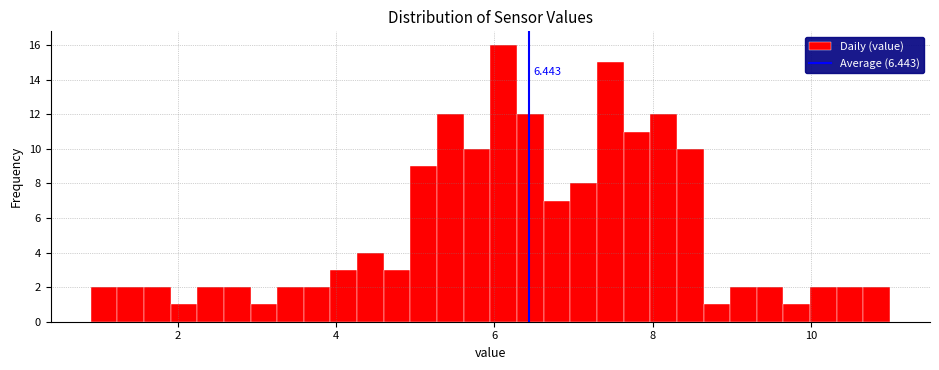

Read against the x-axis, roughly where is the centre of the tallest bar?

6.2